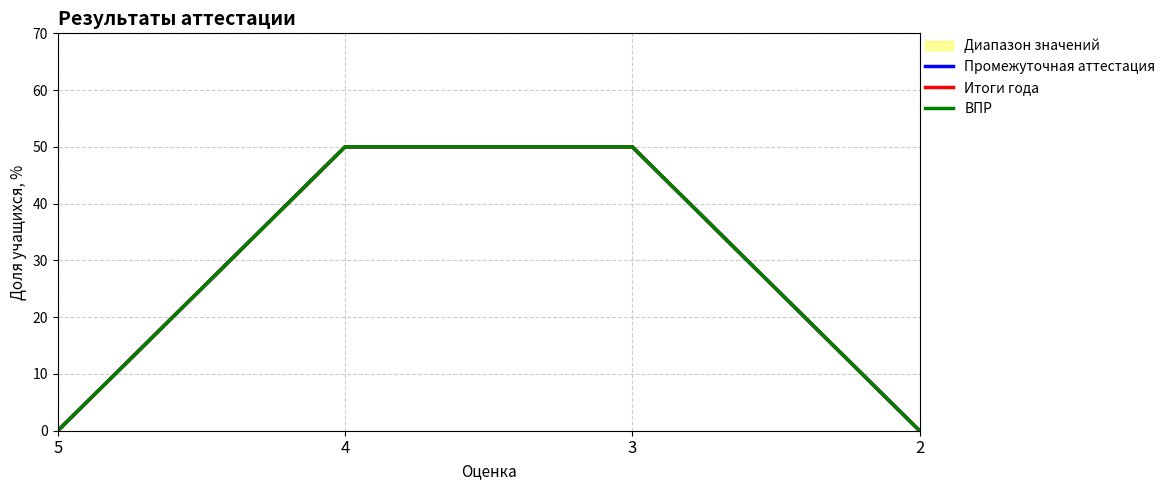

Reading left to right, transcribe all the data shown in this chart.

Промежуточная аттестация: 0	50	50	0
Итоги года: 0	50	50	0
ВПР: 0	50	50	0